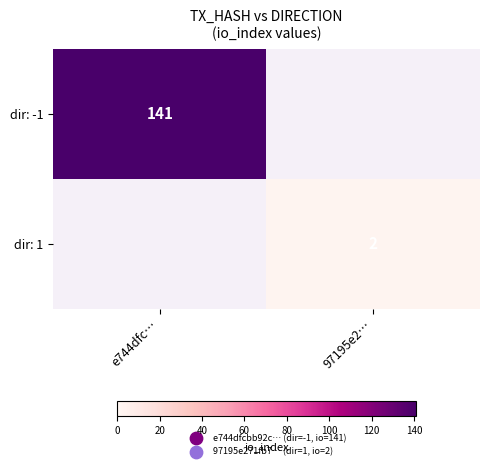

Count the number of data series in this chart.

2